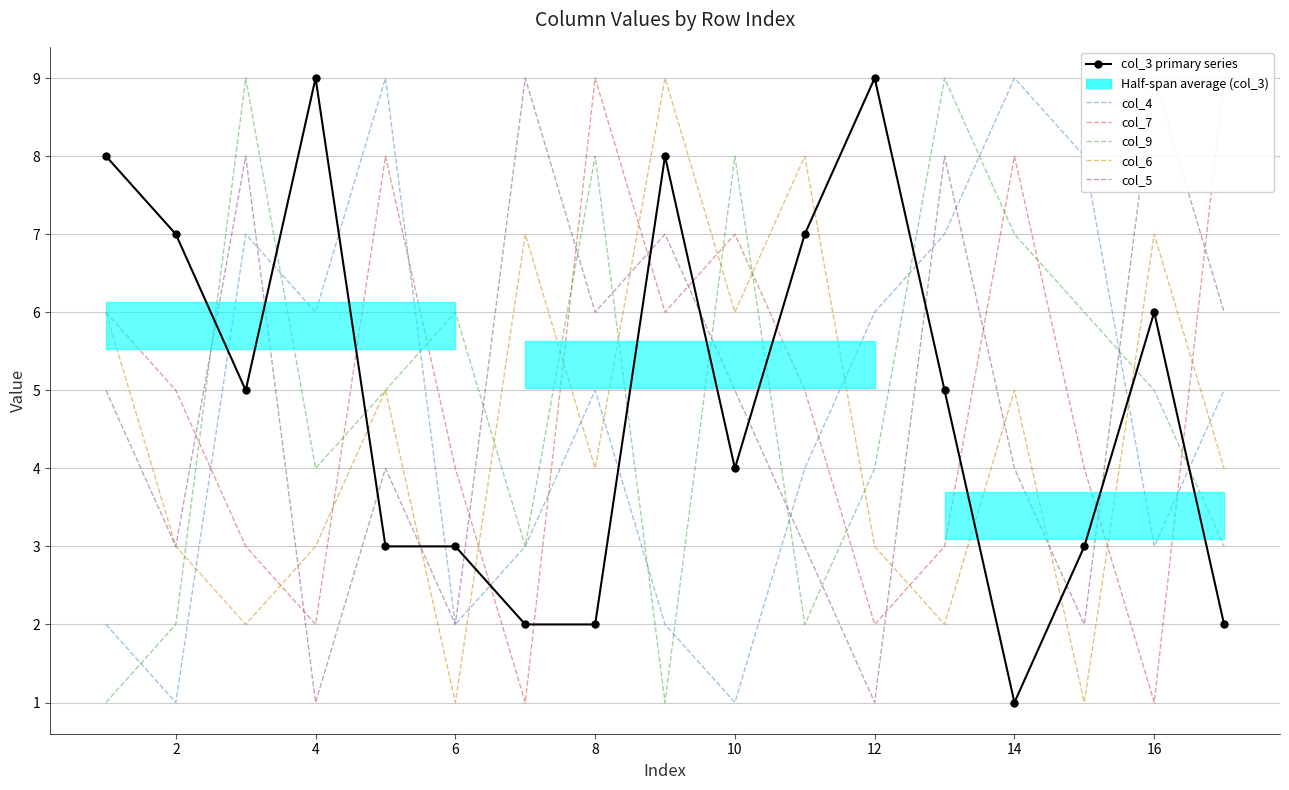

True or false: col_7 has a value of 13 at 8.

False